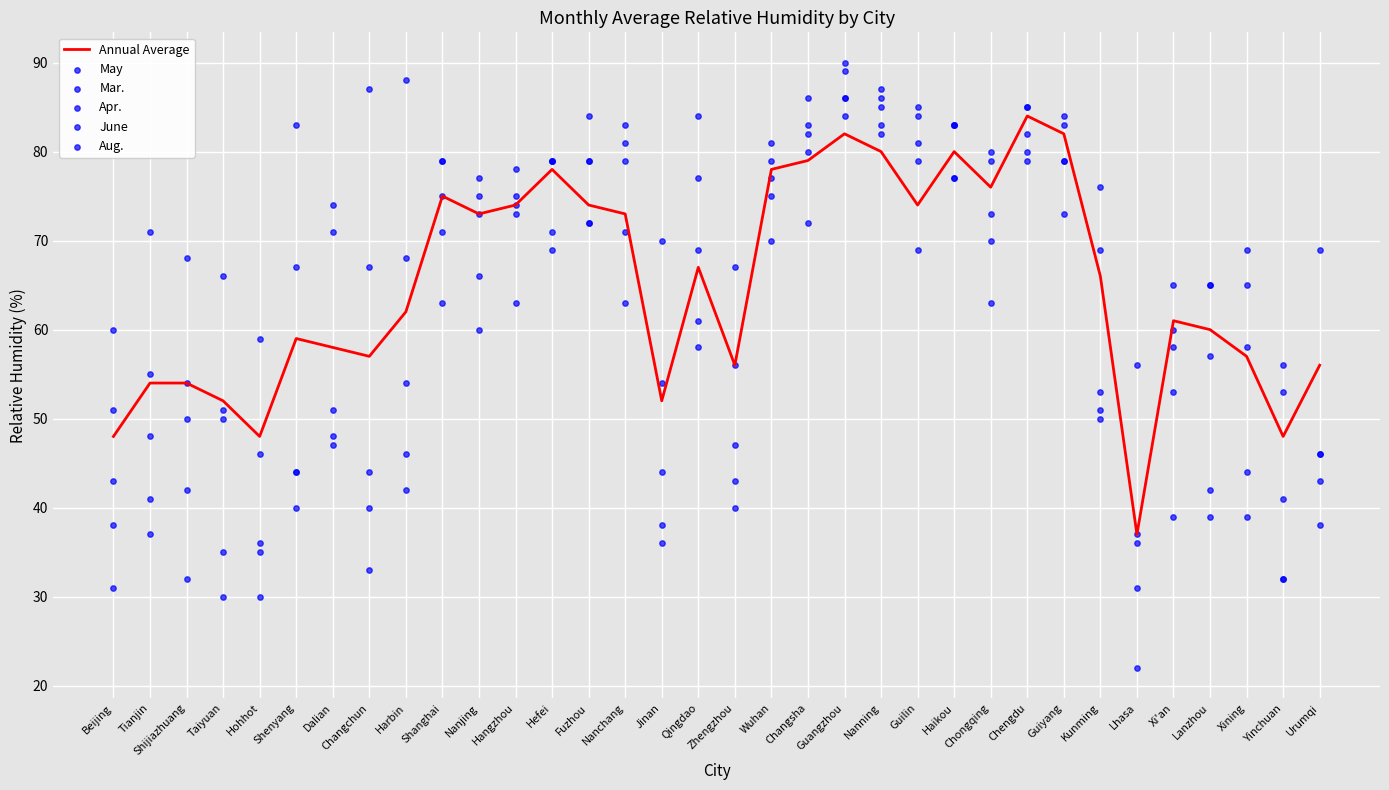

Is the value of Aug. at Jinan greater than the value of Annual Average at Kunming?

Yes